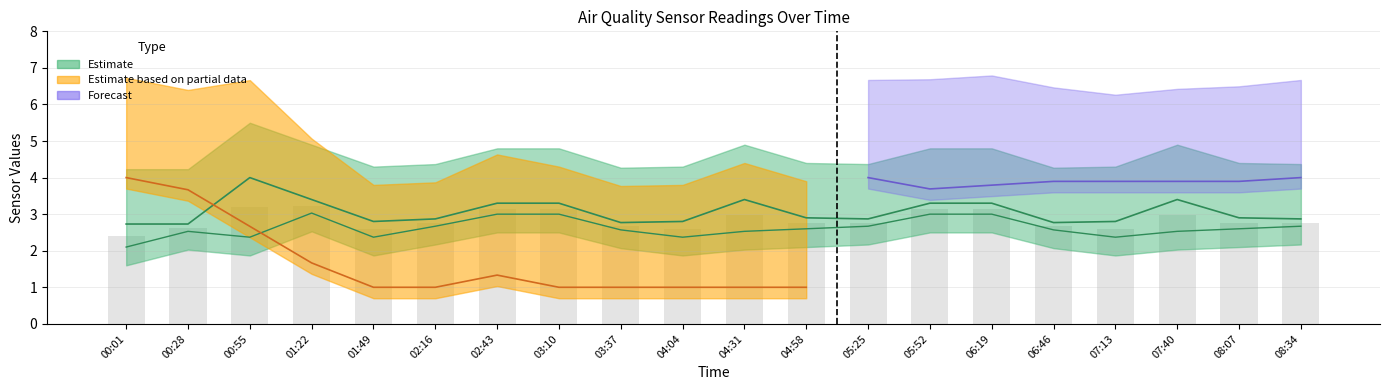

True or false: SDS_P2 has a value of 2.6 at 08:07.

True